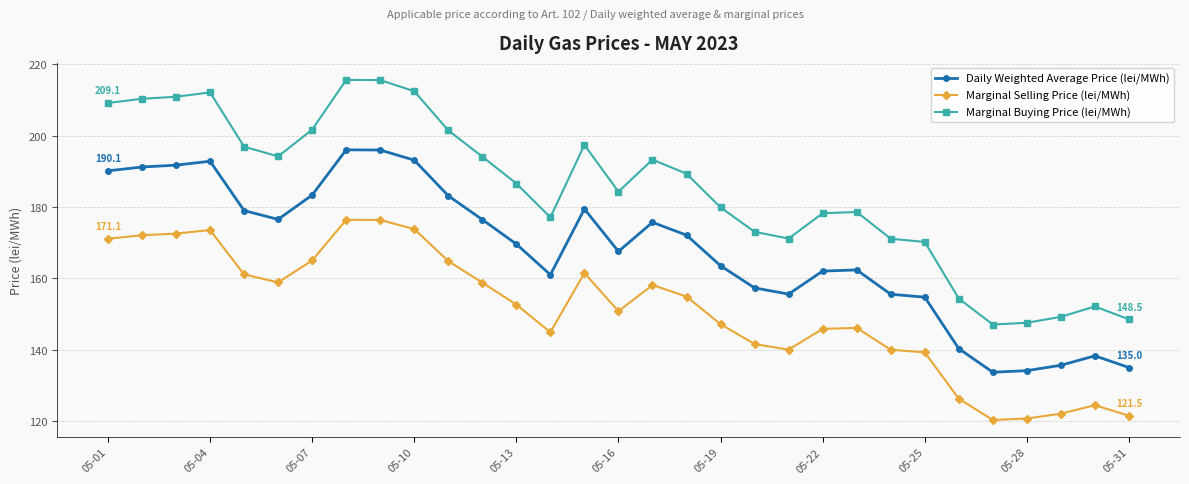

What is the maximum value for Marginal Selling Price (lei/MWh)?

176.4